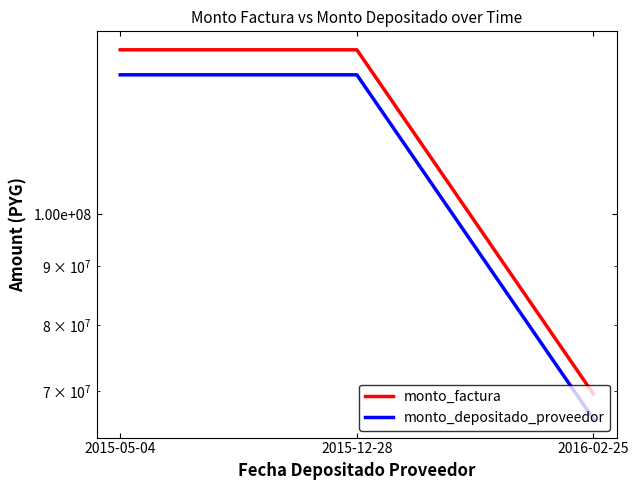

What is the sum of the monto_depositado_proveedor values at 2016-02-25 and 2015-12-28?

198570358